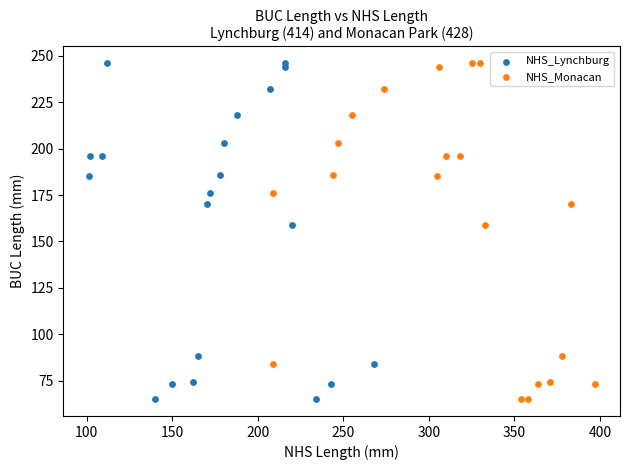

What are all the series names shown in the legend?

NHS_Lynchburg, NHS_Monacan